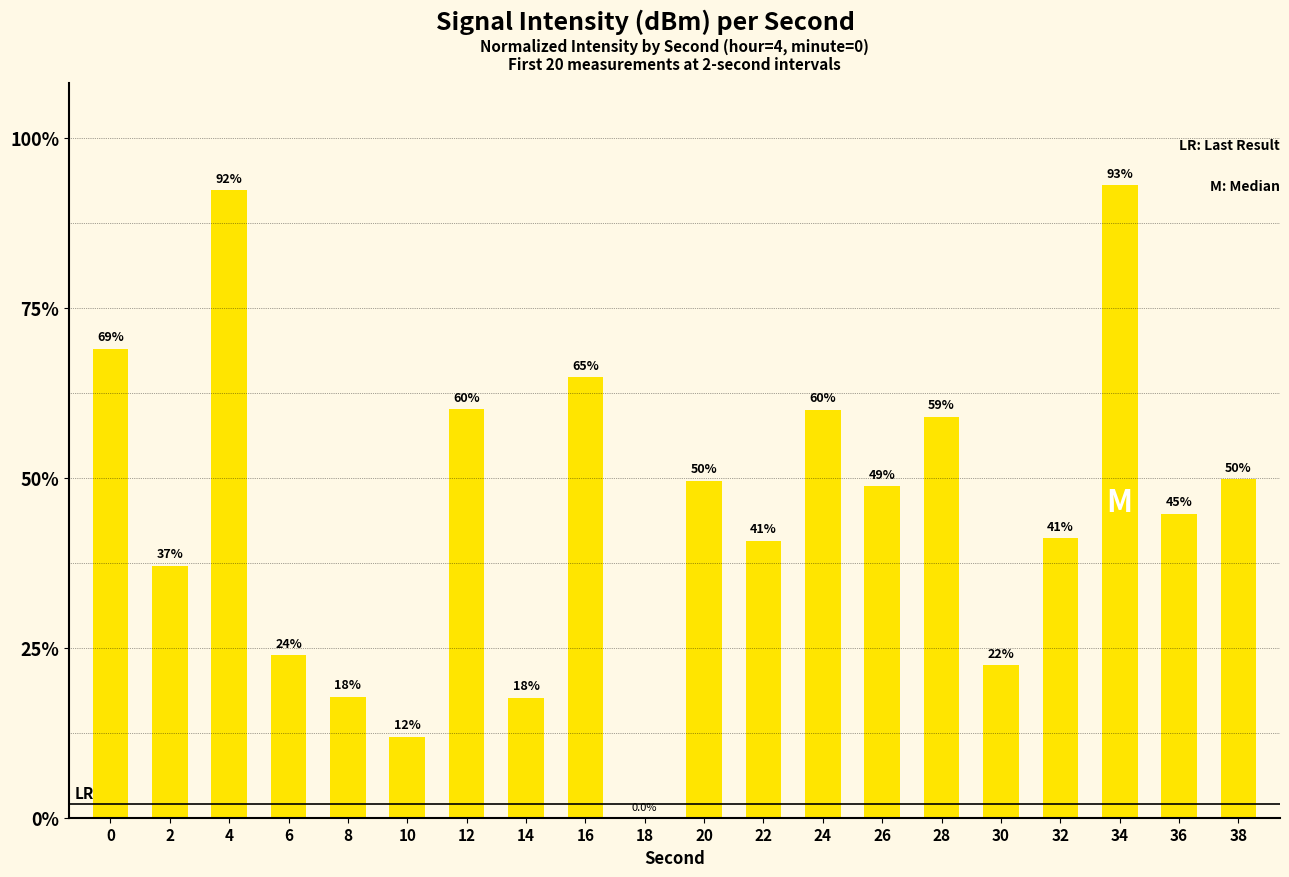

What is the ratio of the value at 34 to the value at 2?

2.5